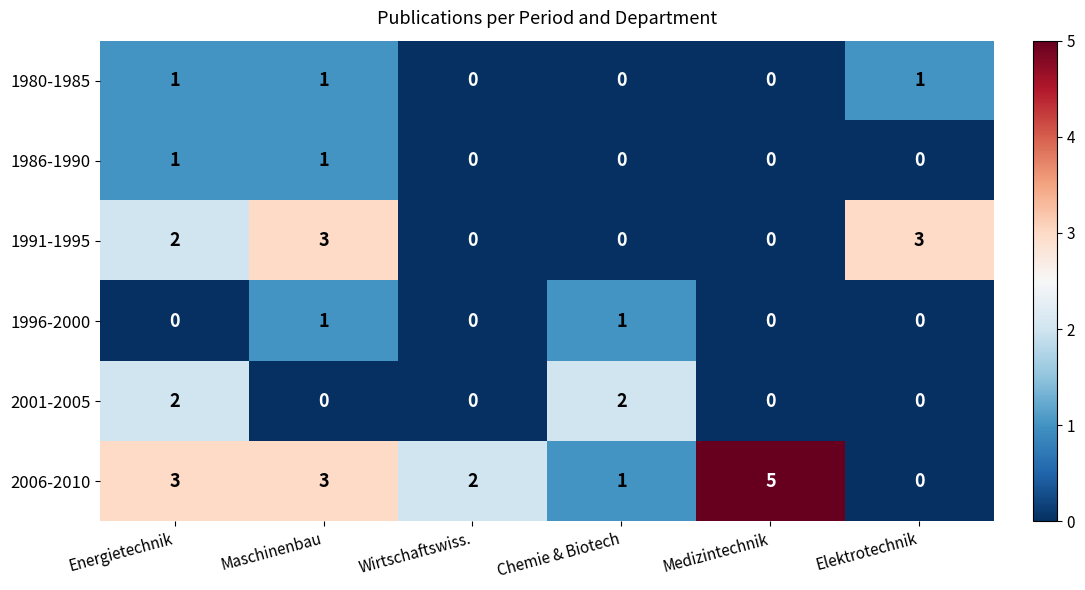

Count the 2001-2005 values in the range 0 to 2.

6